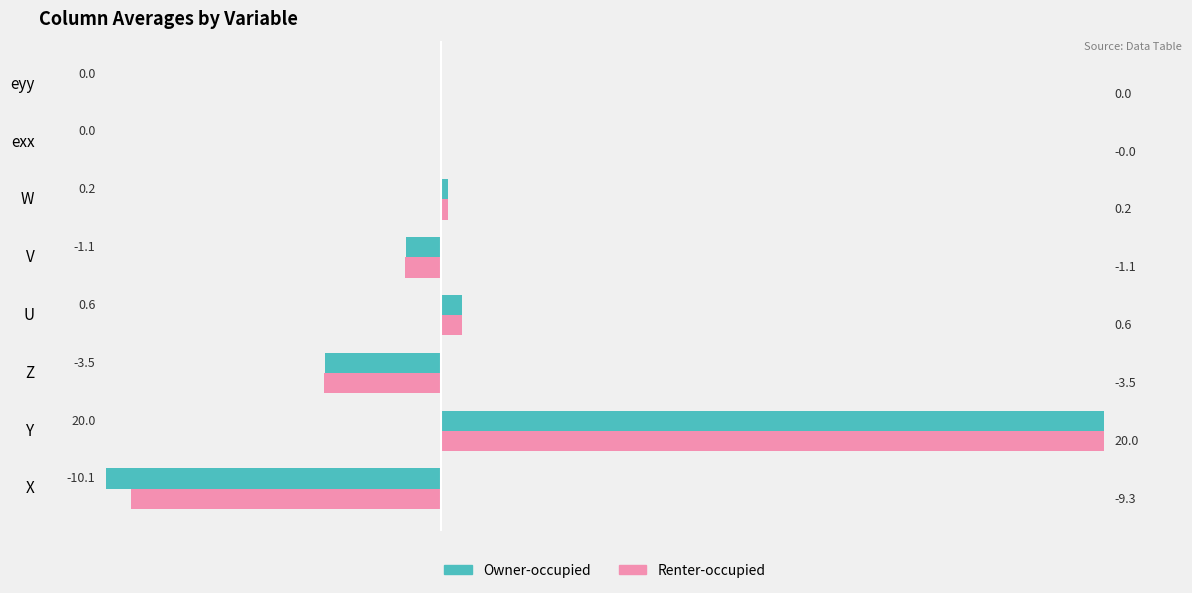

Which series has the largest total across all categories?

Renter-occupied